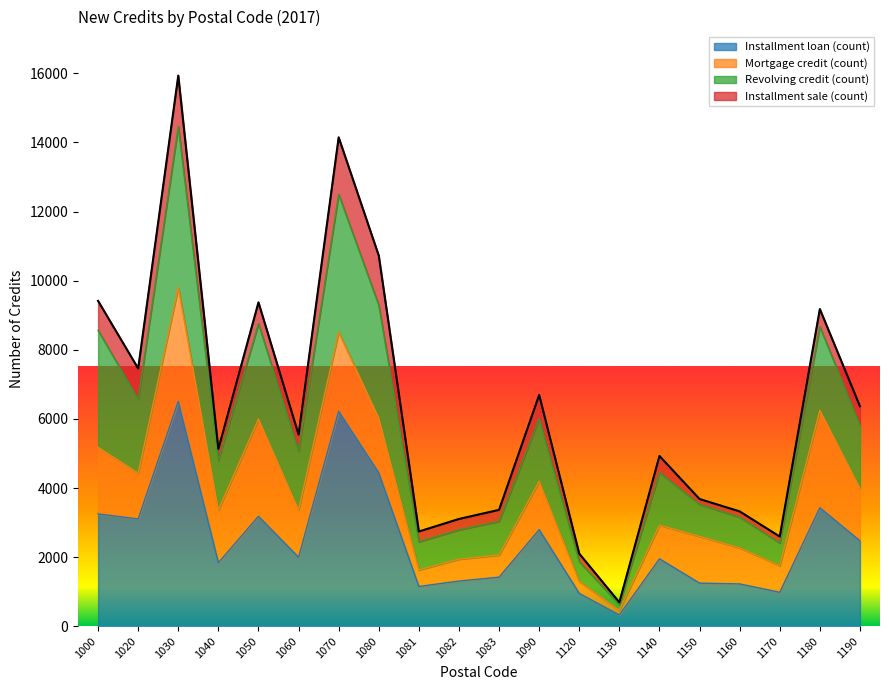

At which label is Installment loan (count) closest to 3415?

1180